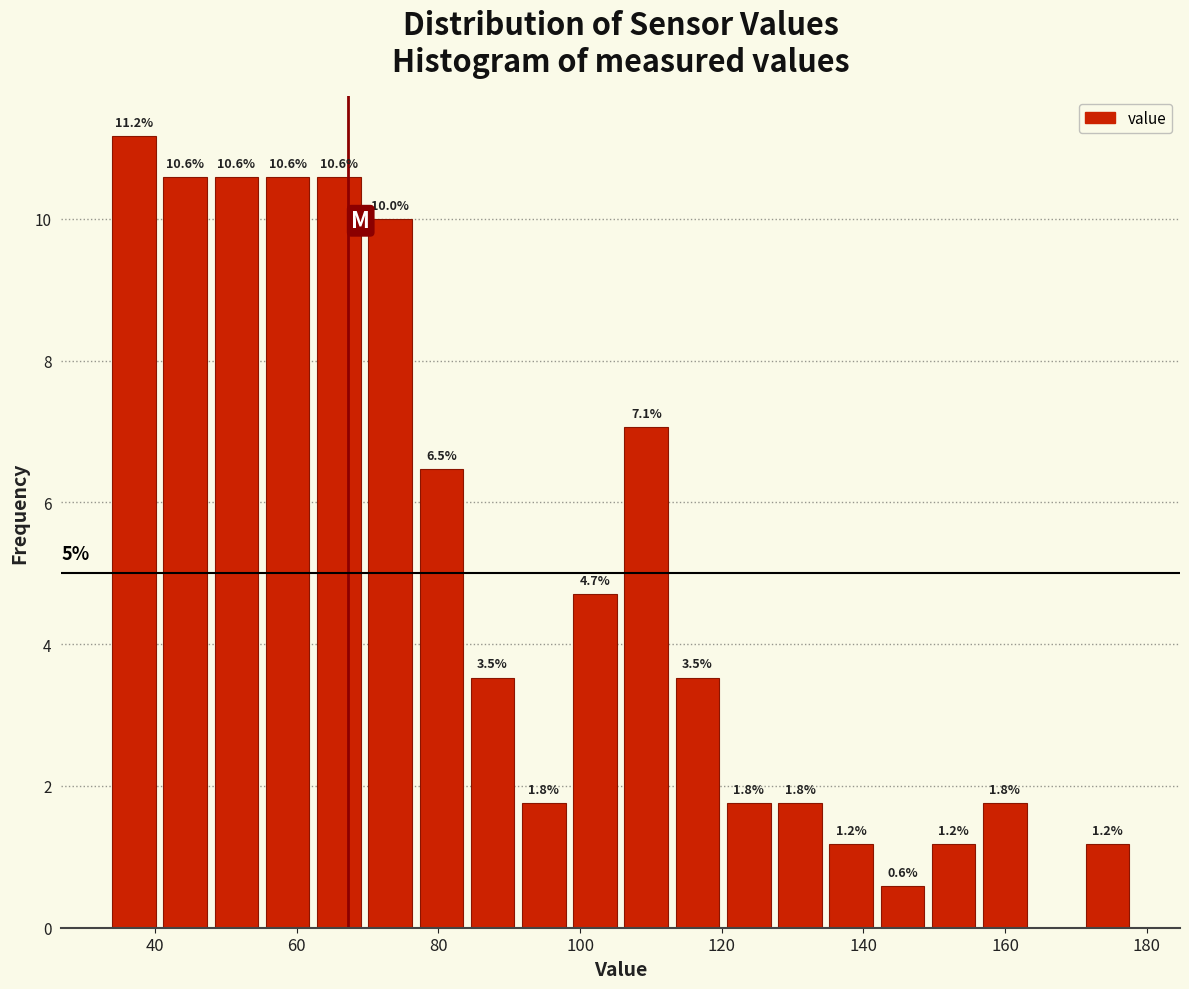

Read against the x-axis, roughly where is the centre of the tallest bar?

38